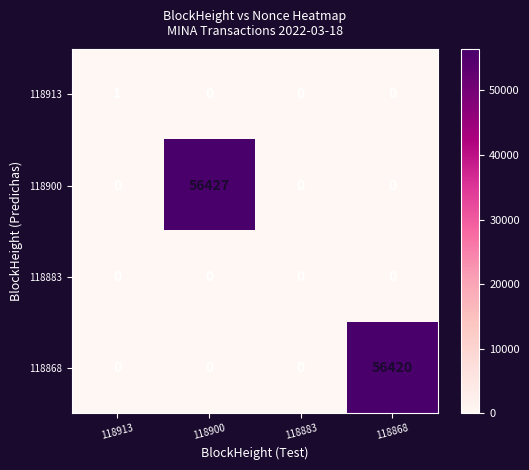

List the series in order of their peak value, lowest first.

118883, 118913, 118868, 118900